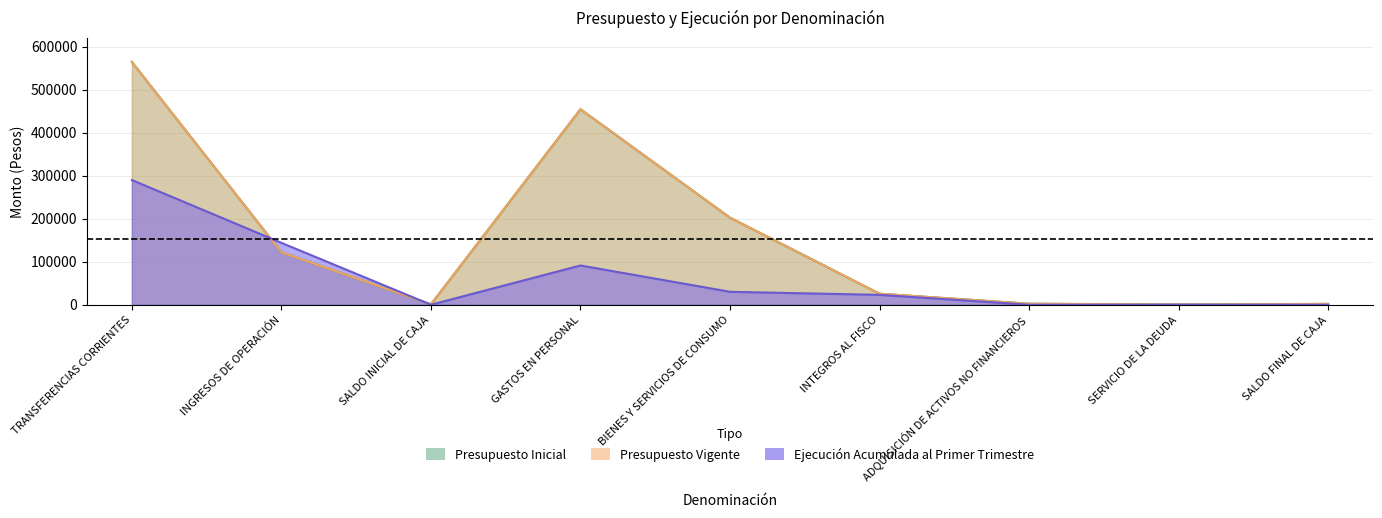

True or false: Ejecución Acumulada al Primer Trimestre and Presupuesto Inicial cross at least once.

True